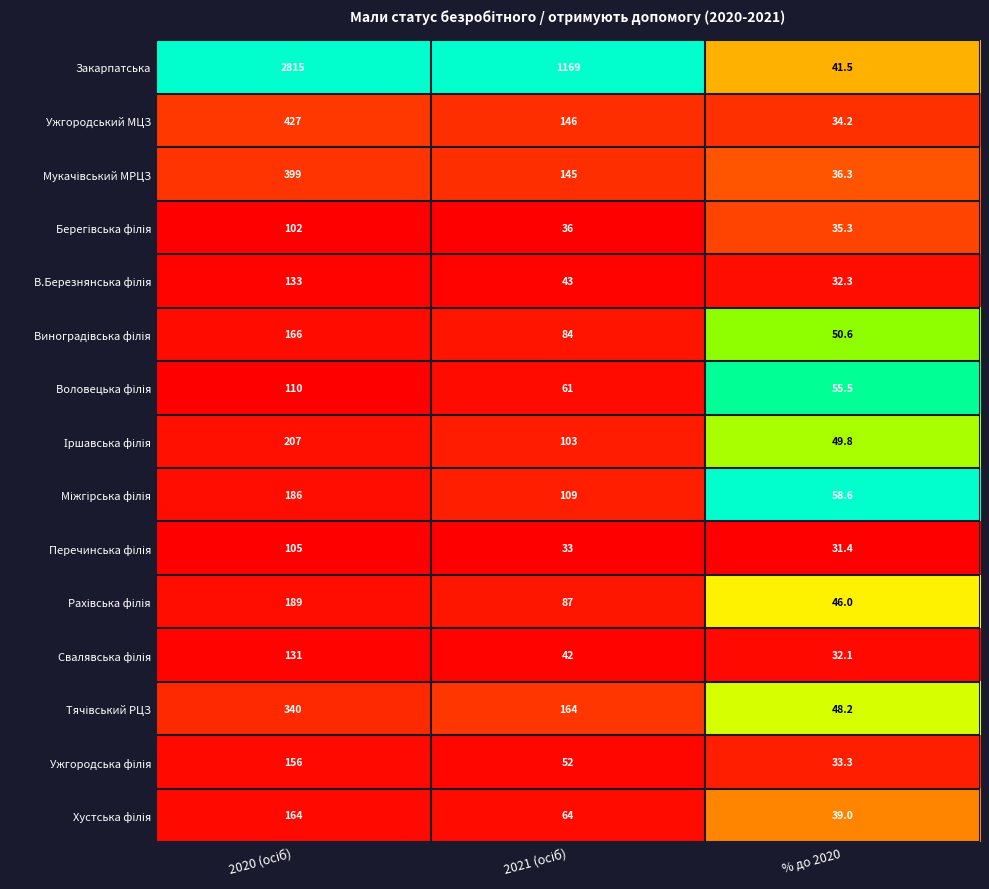

What is the greatest value displayed?

2815.0